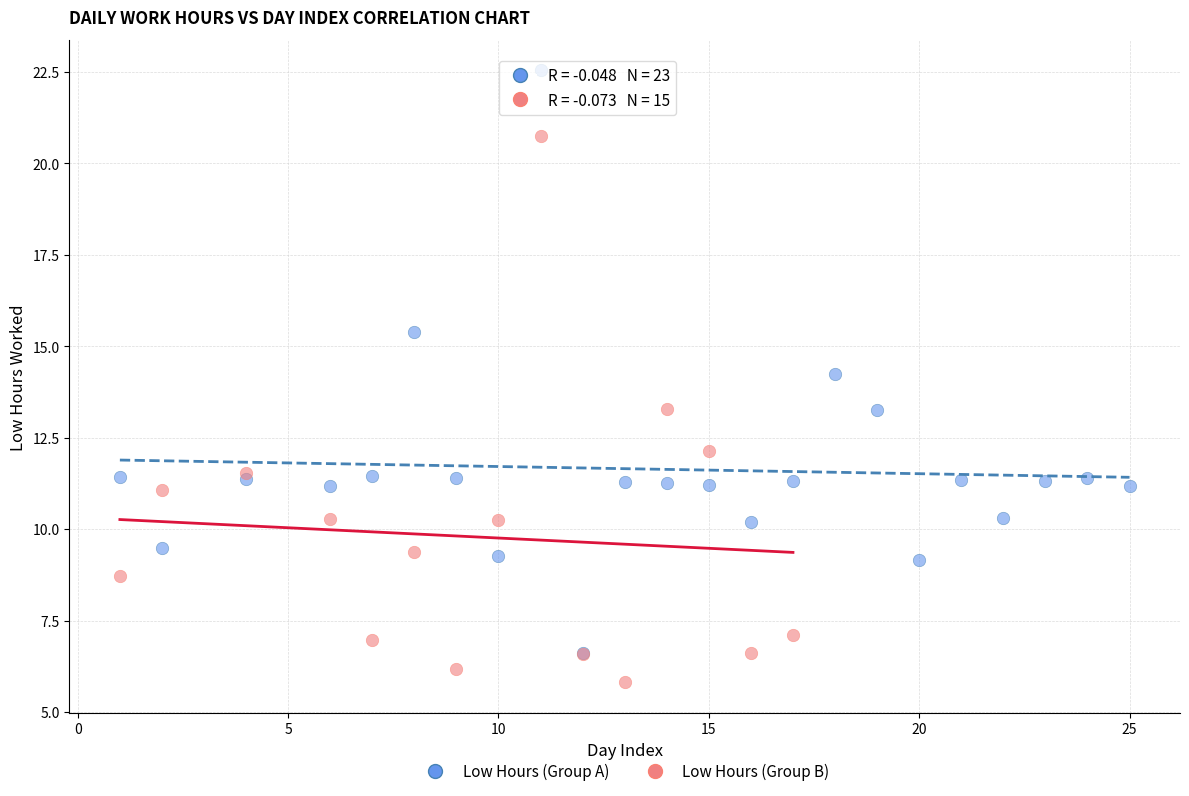

Which series has the largest Y range (max minus min)?

Low Hours (Group A)